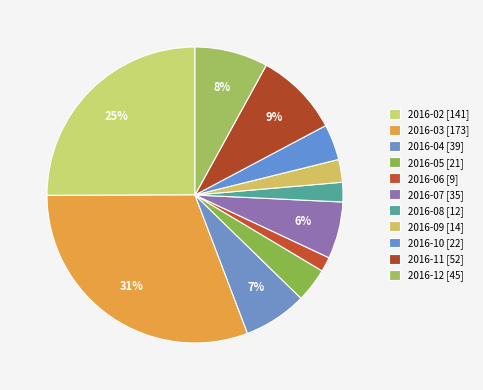

To the nearest percent, what is the combined percentage of 2016-12 and 2016-11?

17%